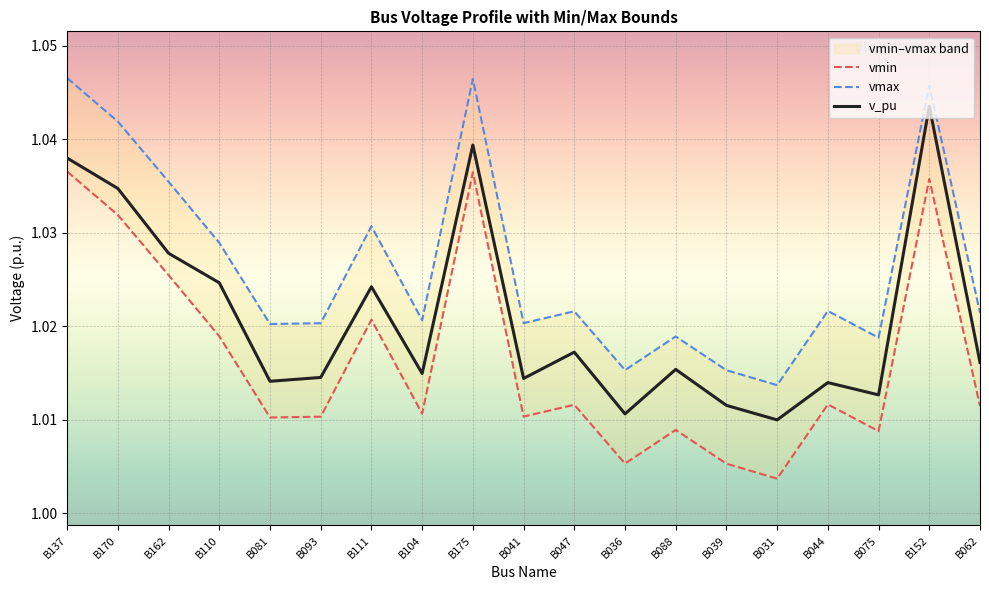

Is it true that v_pu equals 1.0 at B041?

True